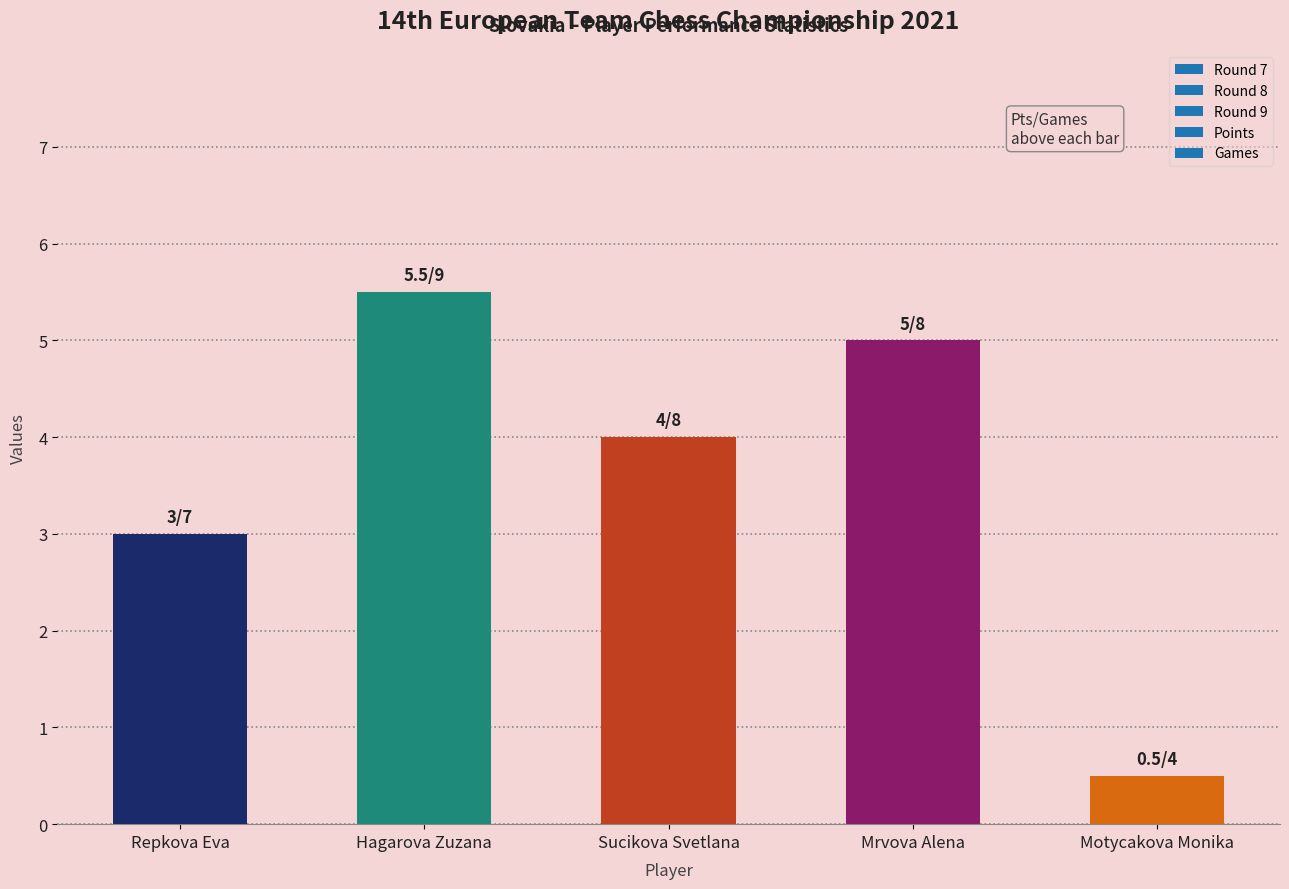

Reading left to right, transcribe all the data shown in this chart.

Repkova Eva=3.0	Hagarova Zuzana=5.5	Sucikova Svetlana=4.0	Mrvova Alena=5.0	Motycakova Monika=0.5